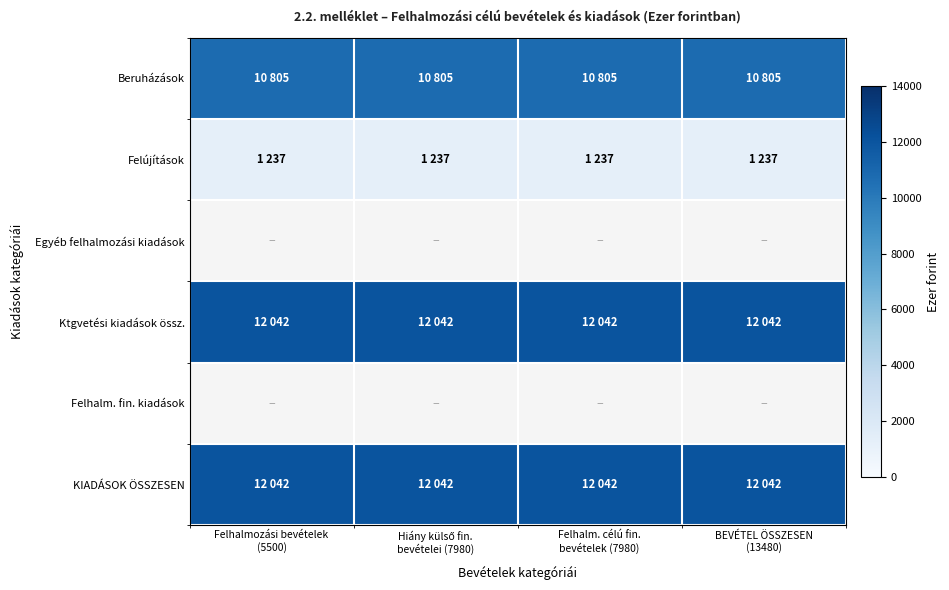

What is the maximum value shown in the chart?

12042.0